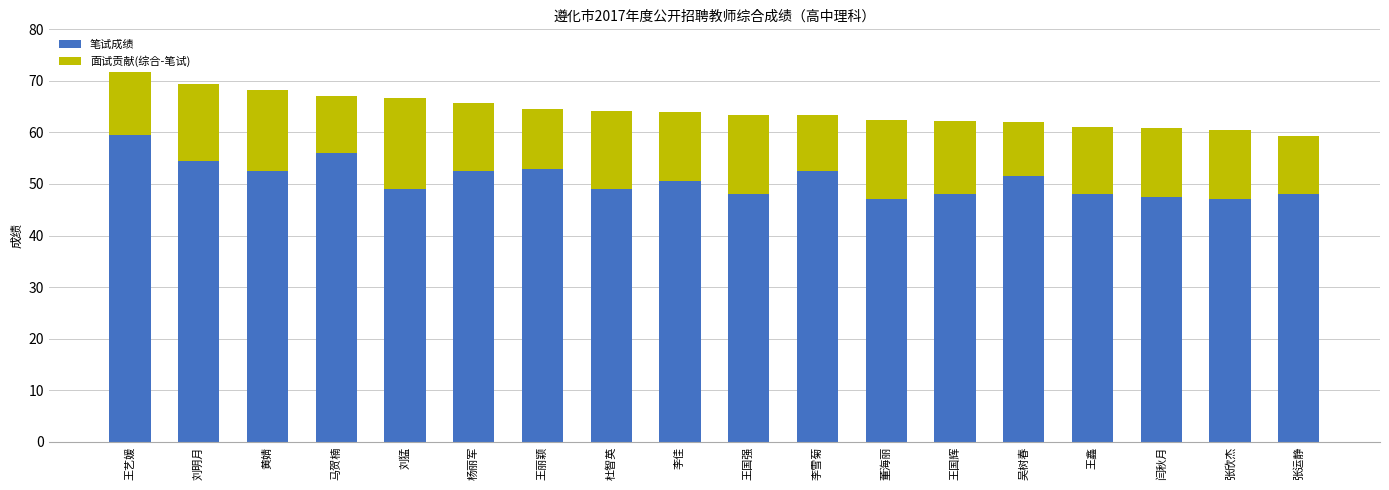

At which category is the sum across all series the highest?

王艺媛